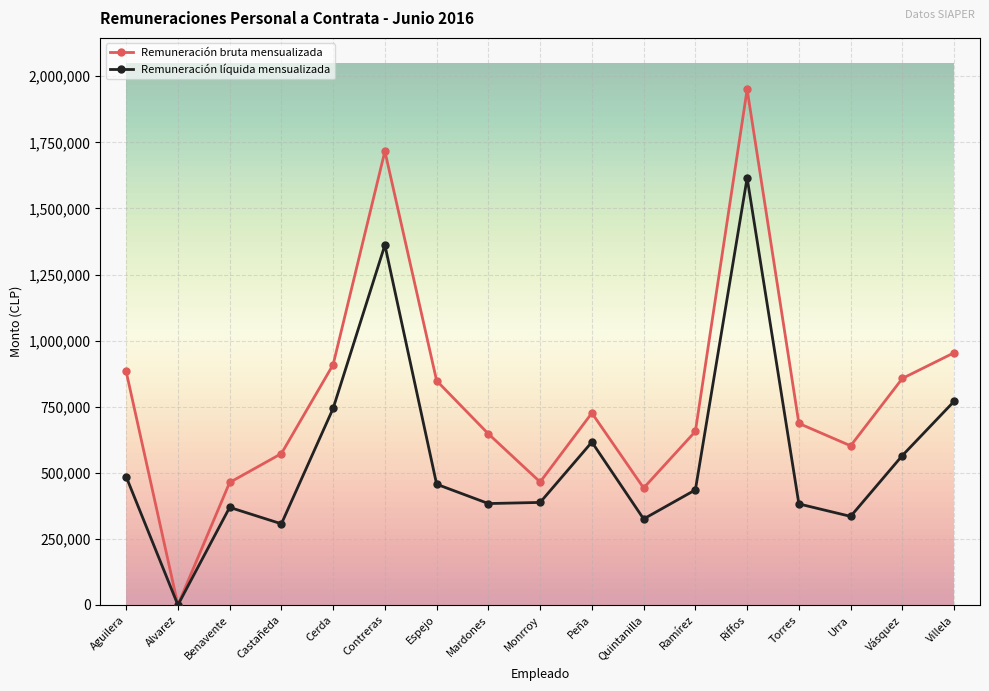

How many values in Remuneración bruta mensualizada are above zero?

16